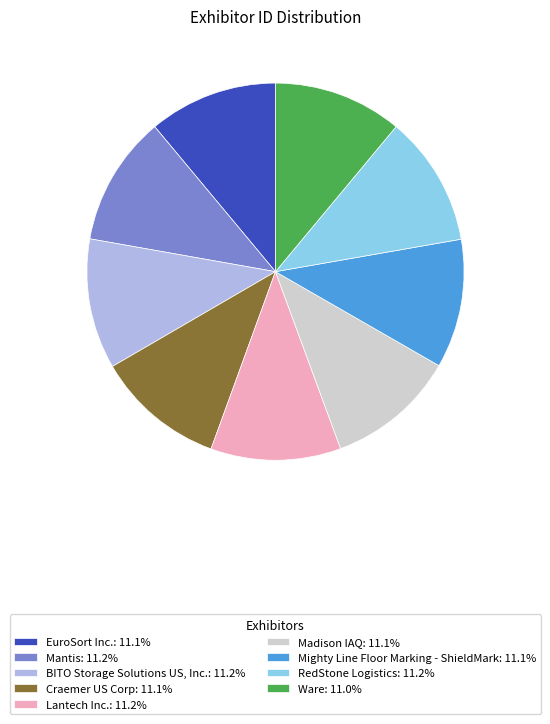

What is the ratio of the value at Ware: 11.0% to the value at RedStone Logistics: 11.2%?

1.0